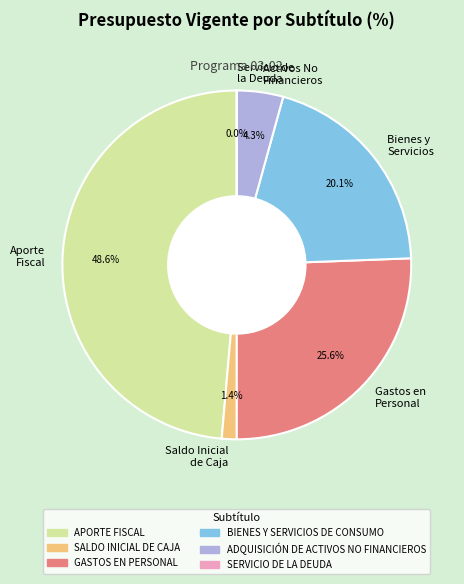

What is the largest slice in the pie chart?

Aporte Fiscal